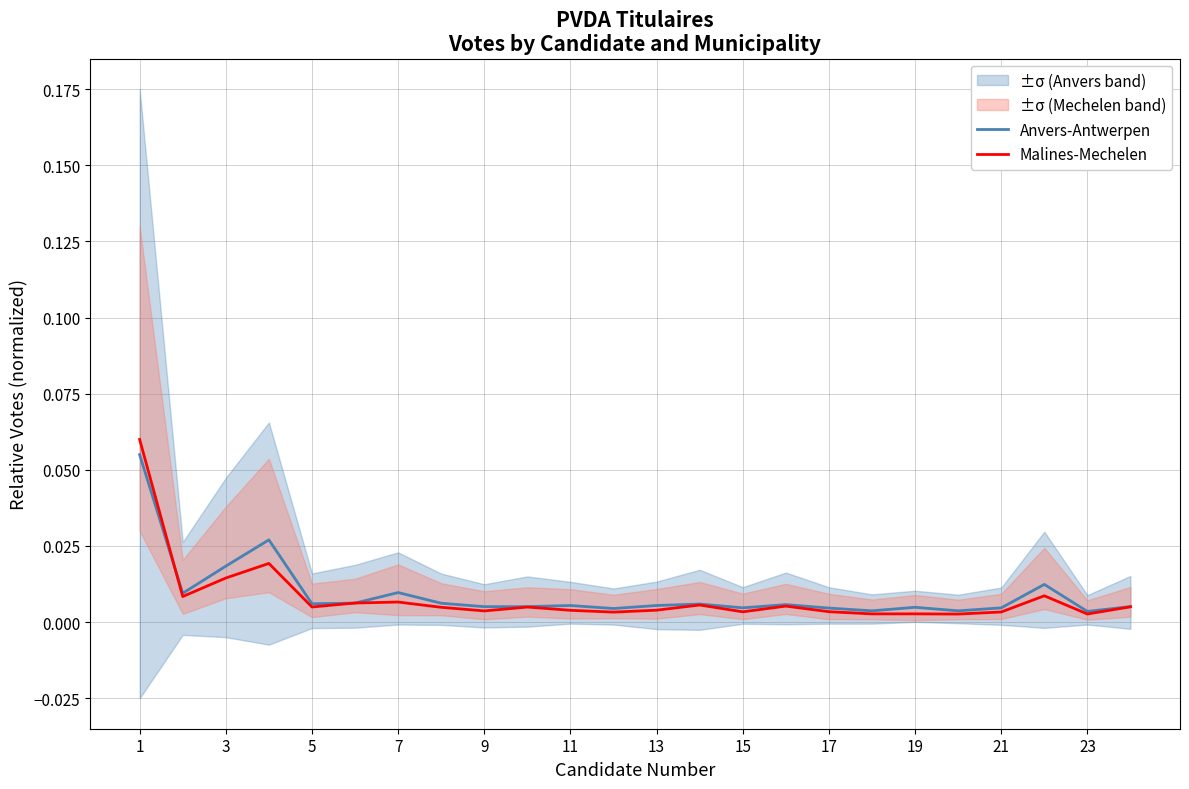

At which category does the chart reach its peak across all series?

1